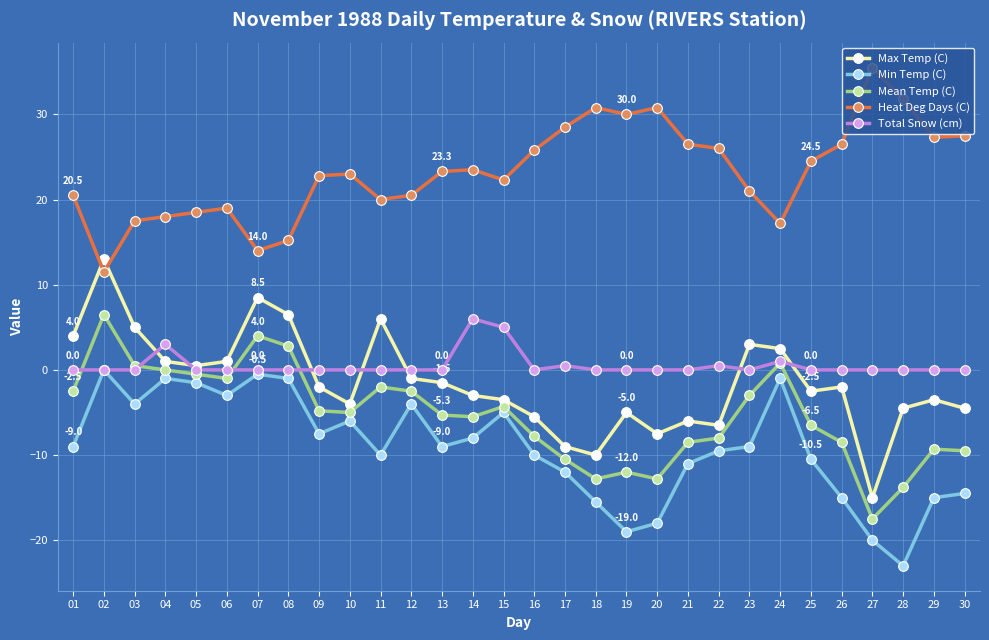

Which series has the largest total across all categories?

Heat Deg Days (C)